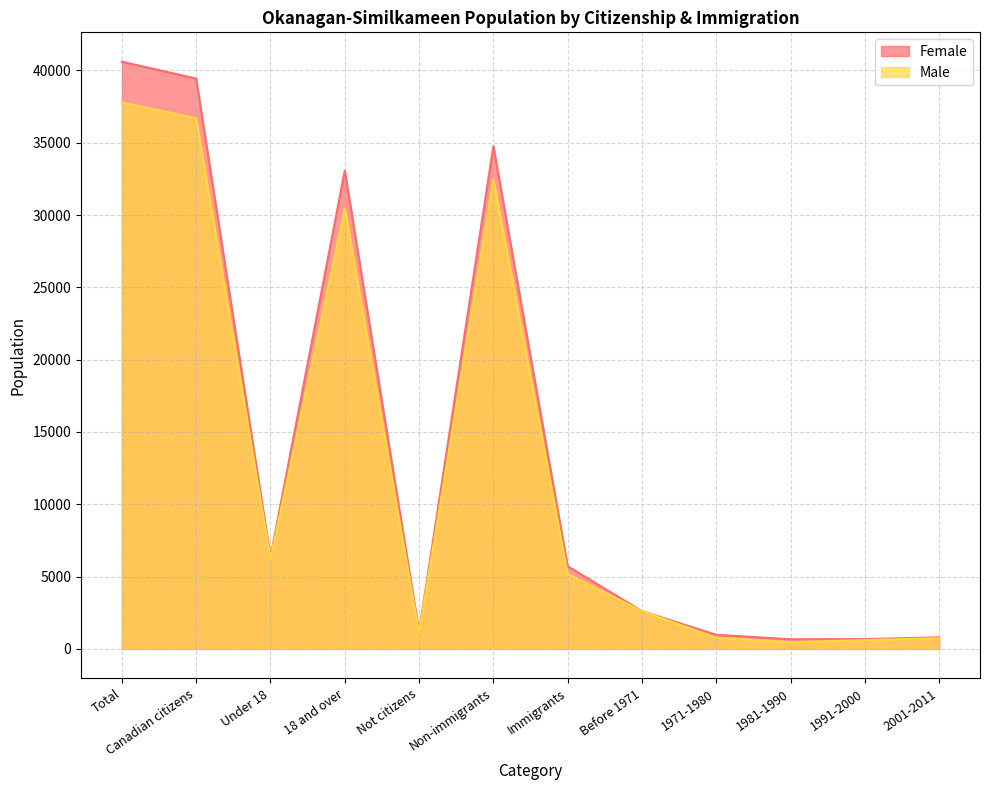

True or false: Female has a value of 795 at 2001-2011.

True